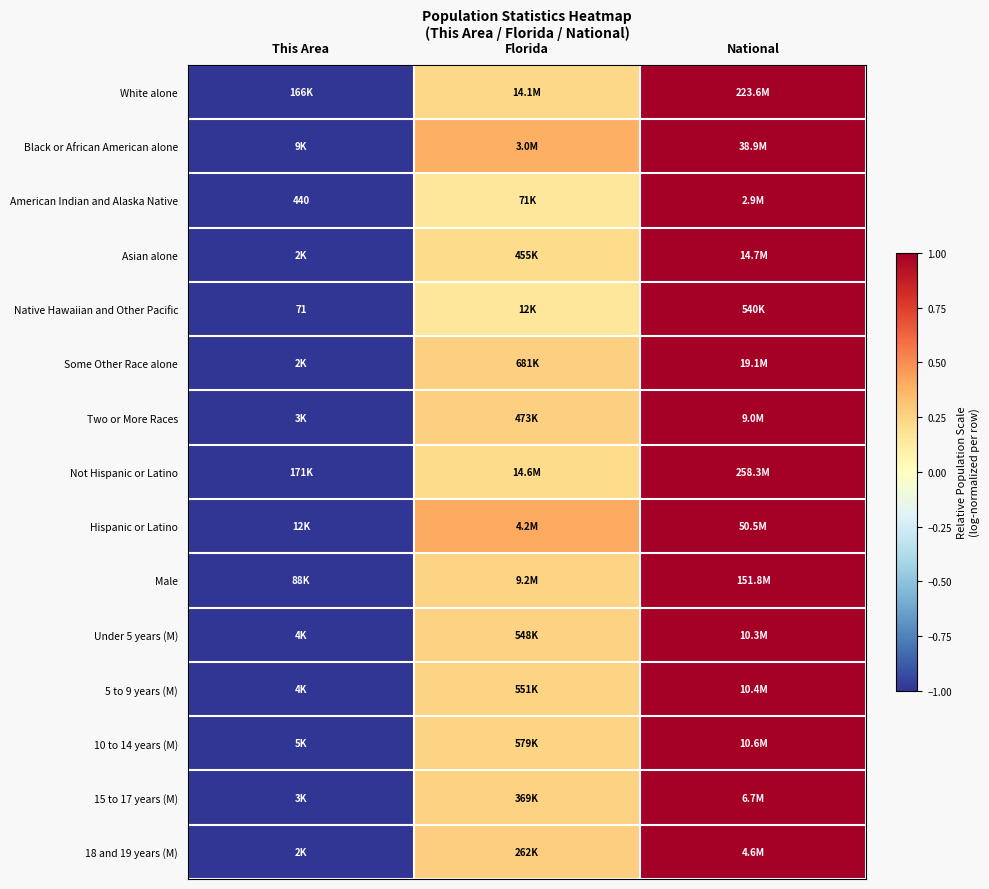

How many values in the Male series exceed 0?

2